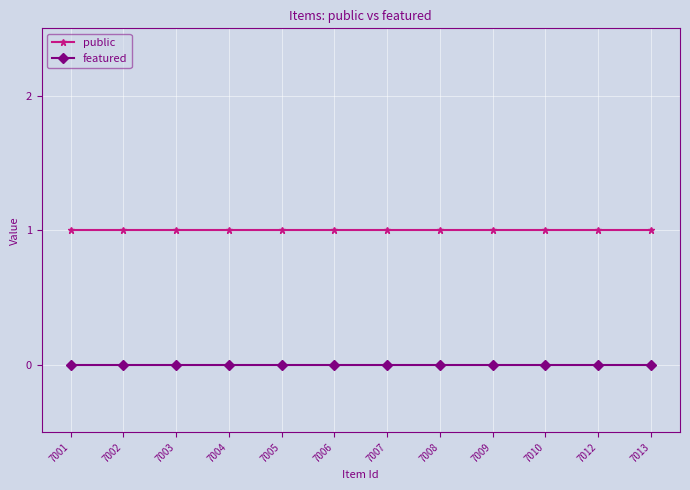

What is the total value across all series at 7006?

1